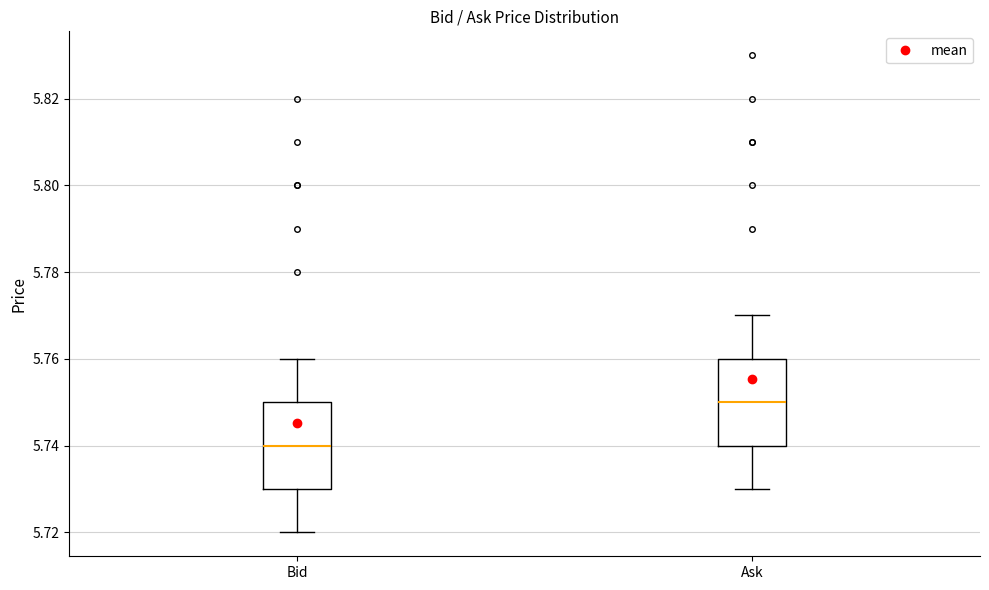

Reading left to right, transcribe this box plot: for each box, give where its median line is, the range the box spans, and where its two whiskers end, as read against the y-axis. The values are not printed on the chart, so give them approximately, as read against the axis.

Bid: median 5.74, box 5.73 to 5.75, whiskers 5.72 to 5.76
Ask: median 5.75, box 5.74 to 5.76, whiskers 5.73 to 5.77